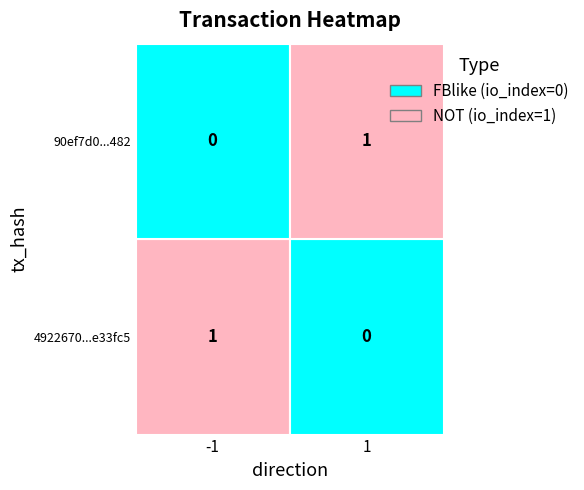

Is the value of 4922670dbaaaf38eeffea374ce2a9b225e33fc5 at 0 greater than the value of 90ef7d05475a3f65969922a80c8ed7a725b4482 at 1?

No